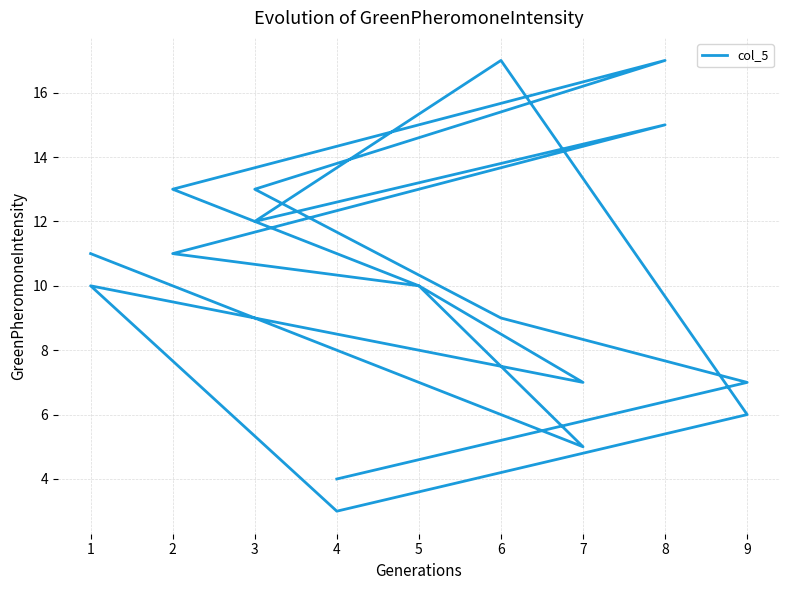

Approximately how many times larger is the value at 2 compared to 8?

0.6